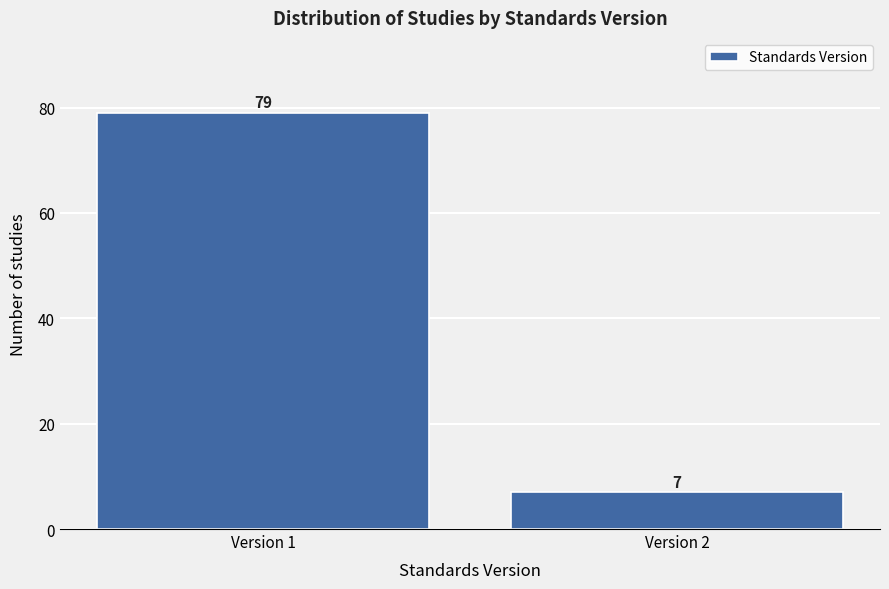

Reading left to right, extract all data points from this chart.

Version 1=79	Version 2=7